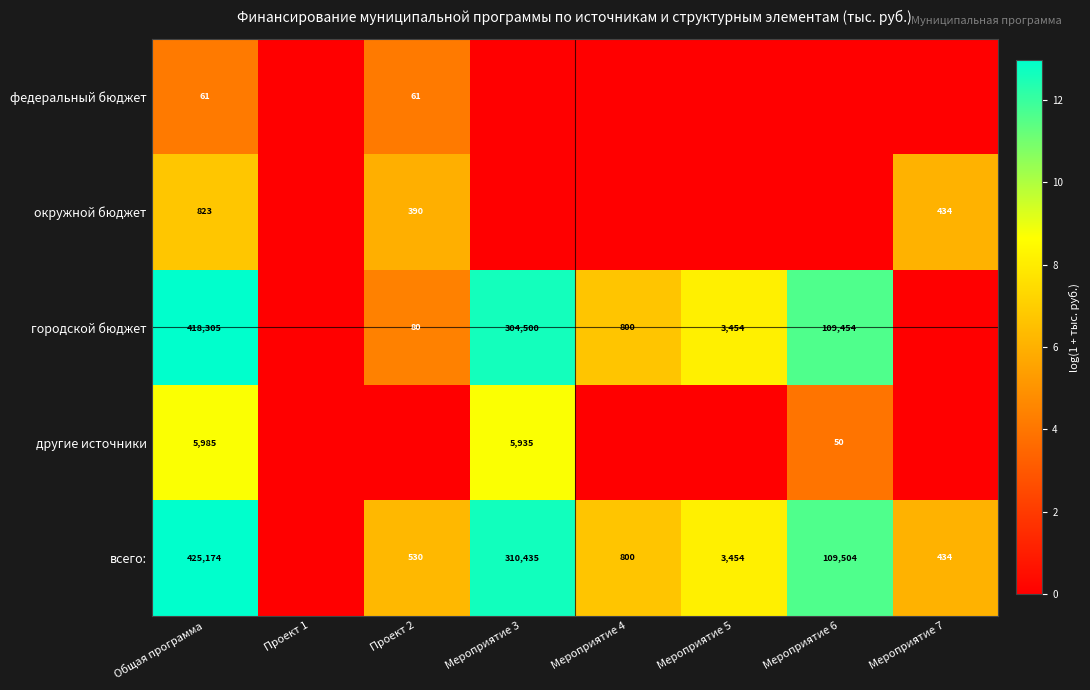

What is the total value across all series at Мероприятие 3?

34.0